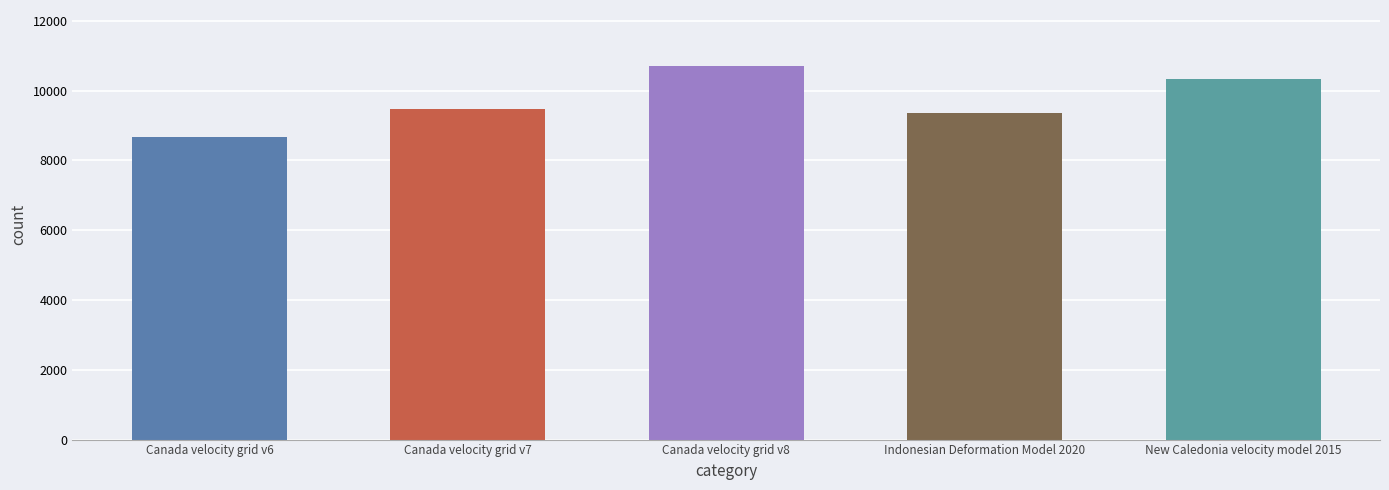

Is it true that the value at Canada velocity grid v7 is 9483?

True